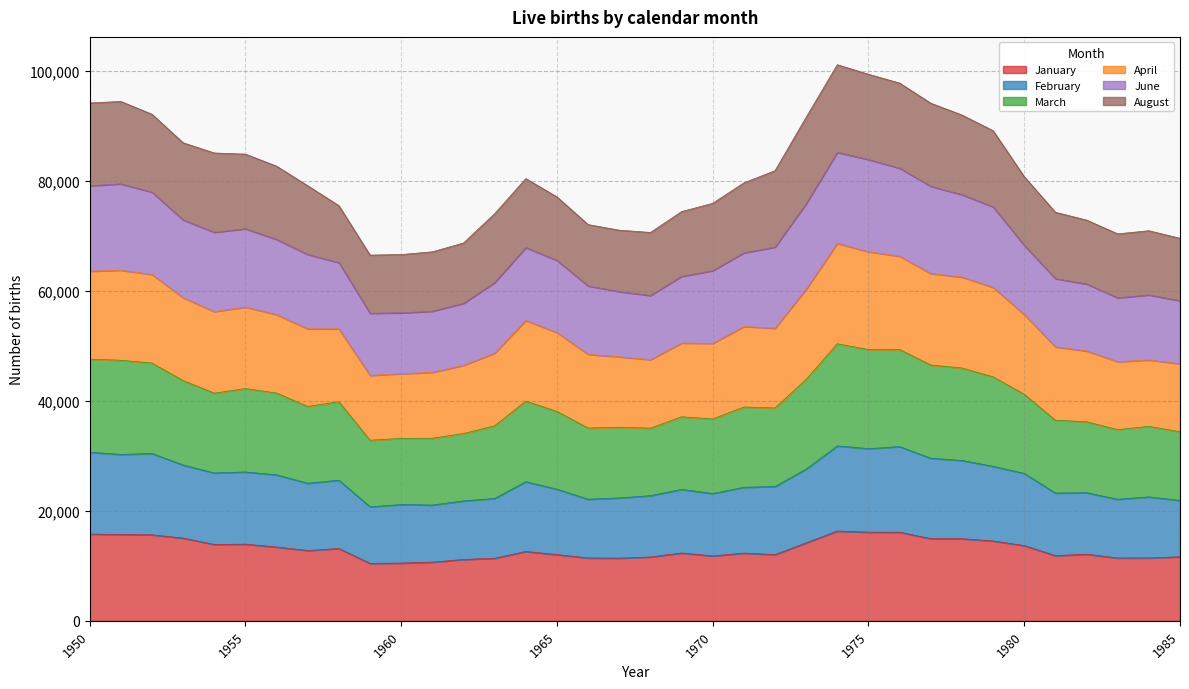

What is the value of the February point at the 13th from the left?

21807